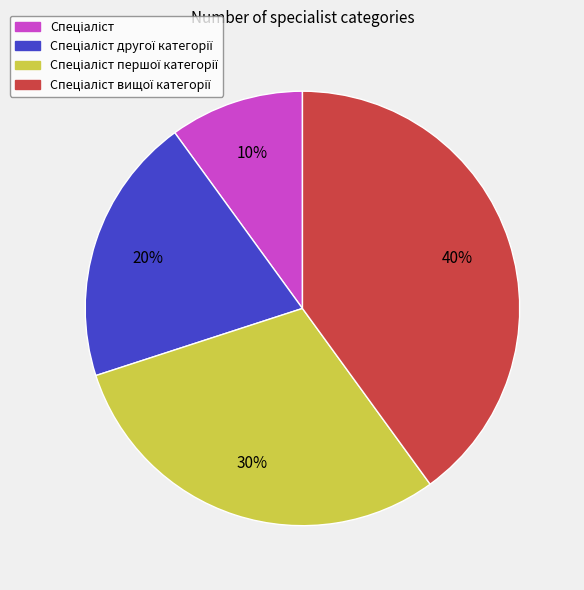

Is there a majority slice in this chart?

No